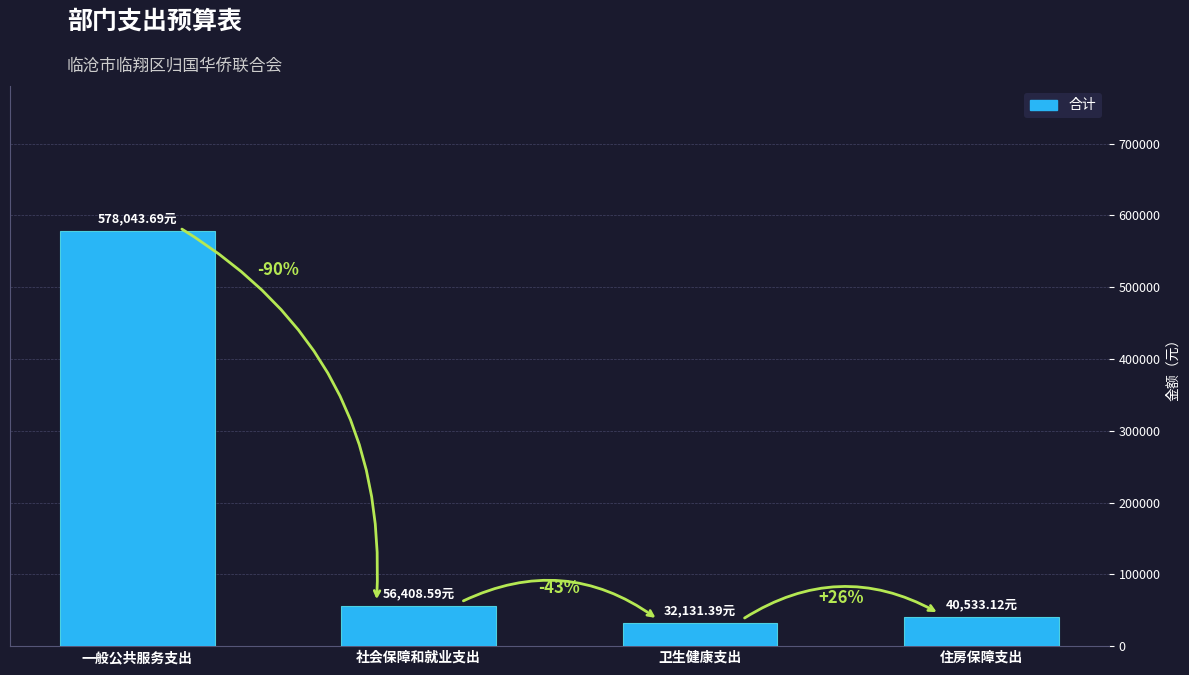

Where does the data first go above 56408?

一般公共服务支出